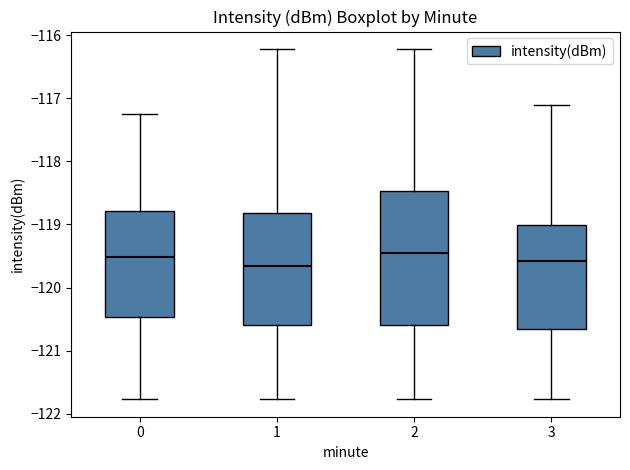

Where does the median line of the box at x = 2 sit on the y-axis? The values are not printed on the chart, so give them approximately, as read against the axis.

-119.4